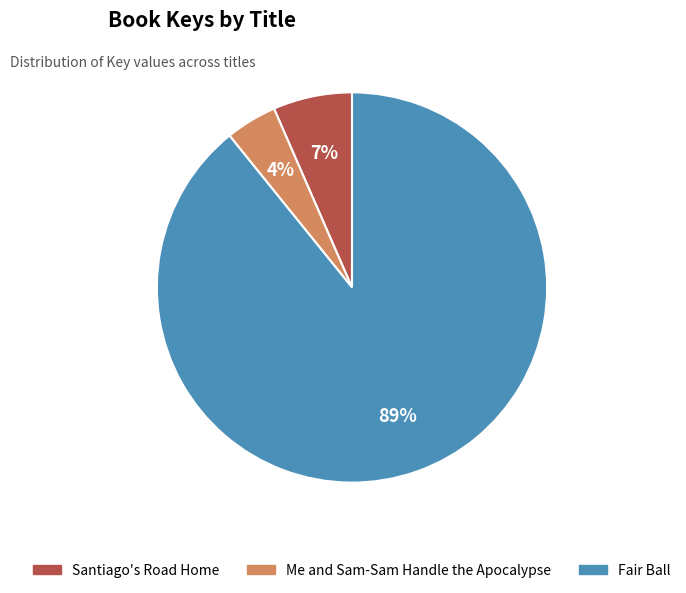

Is it true that Me and Sam-Sam Handle the Apocalypse is 4% of the pie?

True